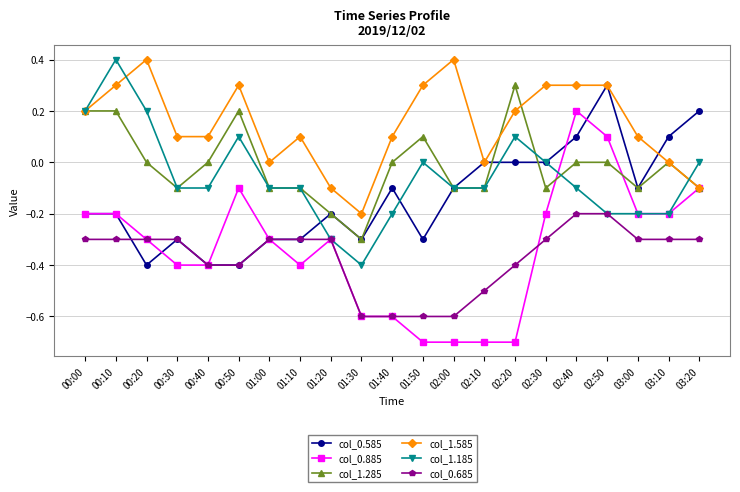

True or false: col_0.885 has more than 0 points higher than both neighbors.

True